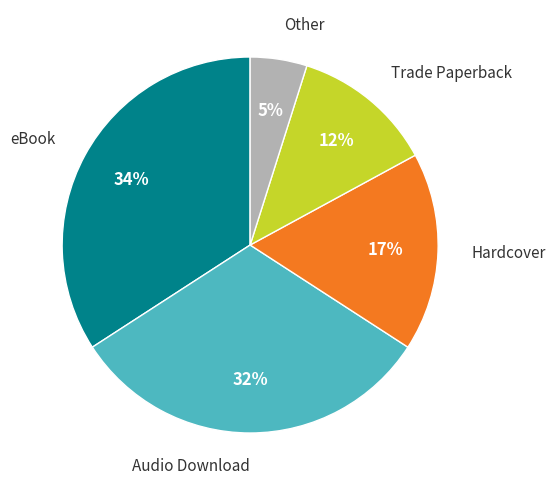

Which category has the smallest portion of the pie?

Other